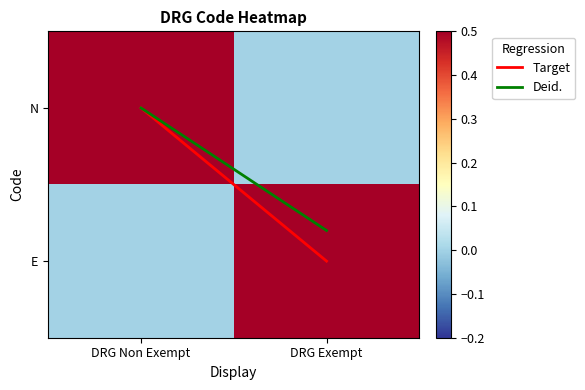

What is the total value across all series at DRG Exempt?

2.8